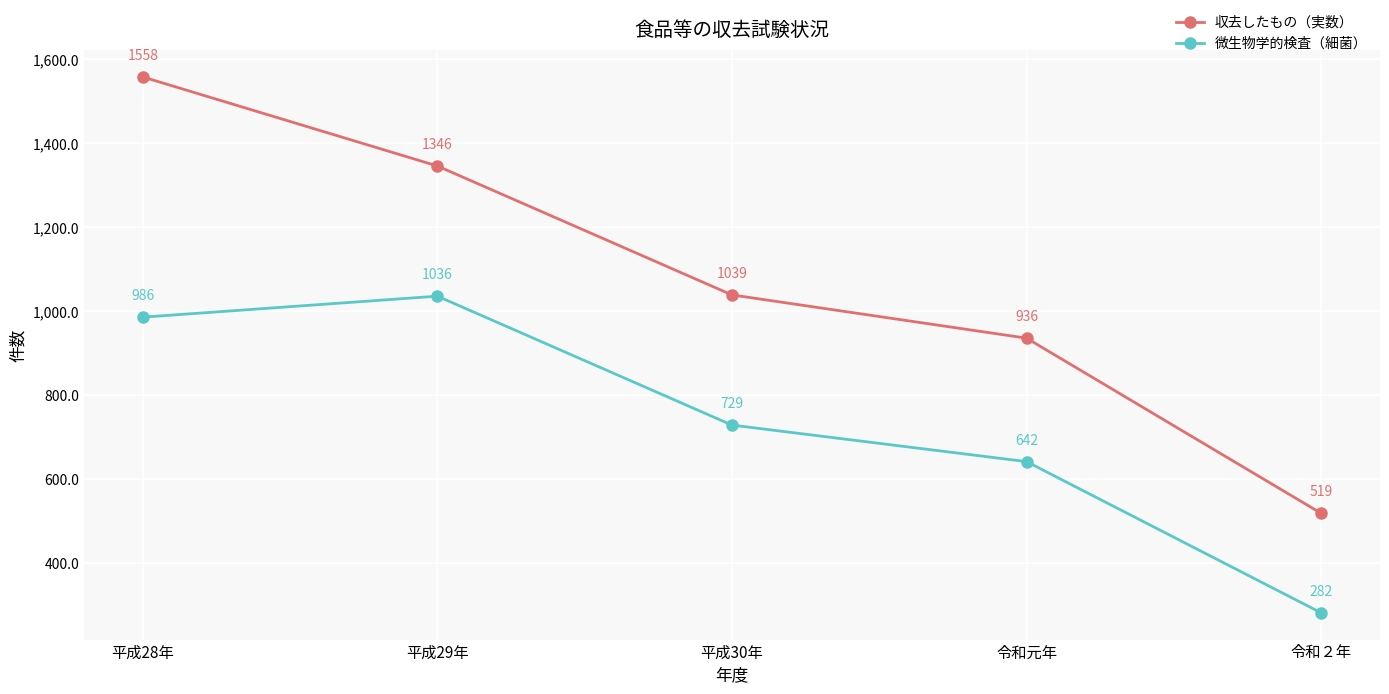

Which series has the largest total across all categories?

収去したもの（実数）